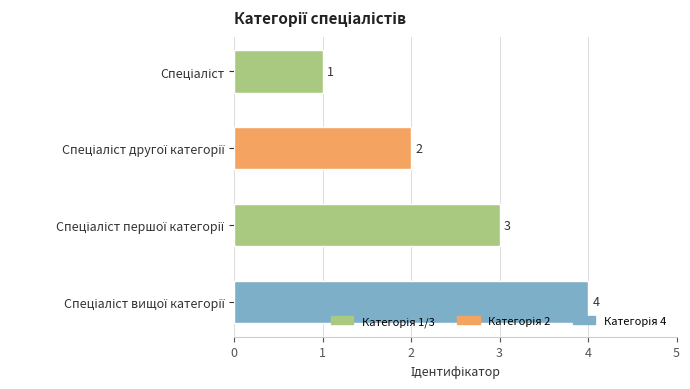

What is the sum of all values?

10